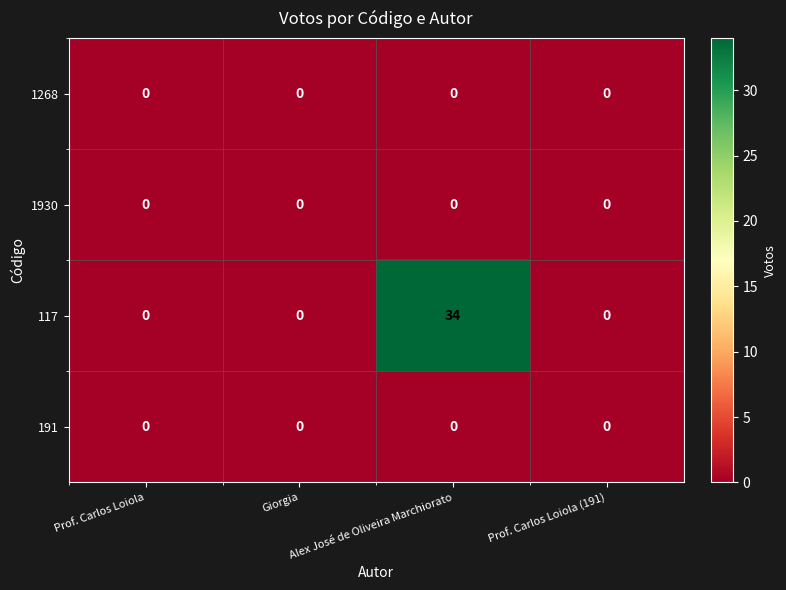

Which series has the widest spread of values?

117